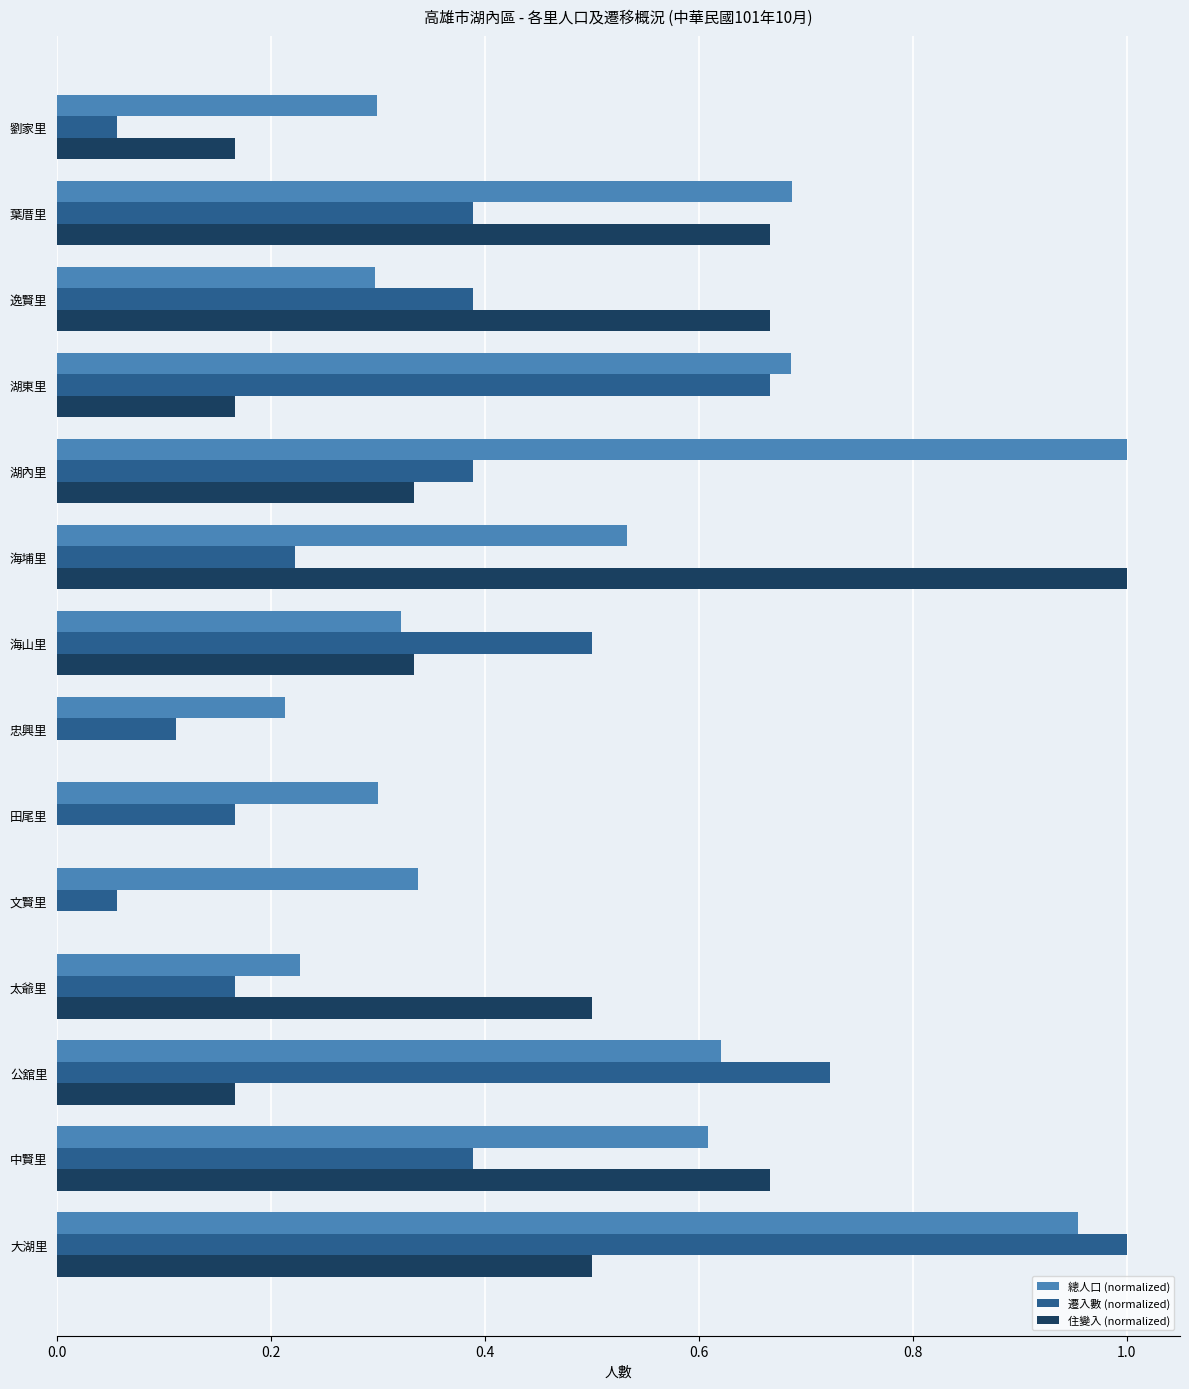

True or false: 總人口 (normalized) has a value of 0.3 at 劉家里.

True